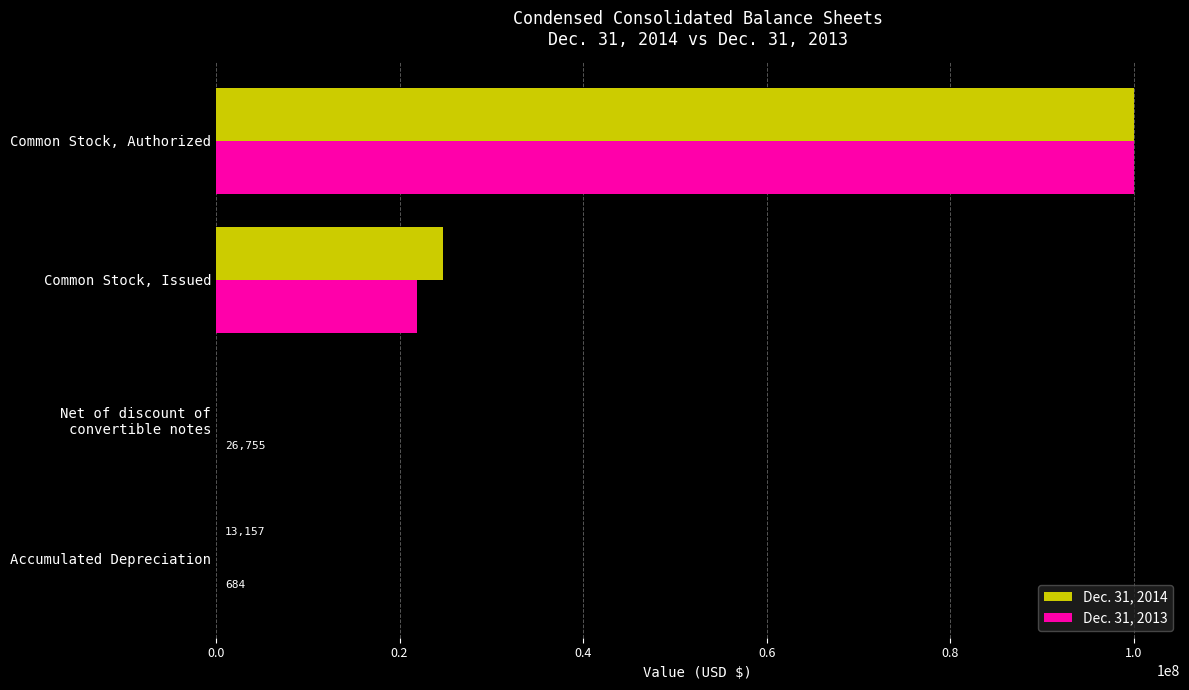

Is it true that Dec. 31, 2014 equals 100000000 at Common Stock, Authorized?

True